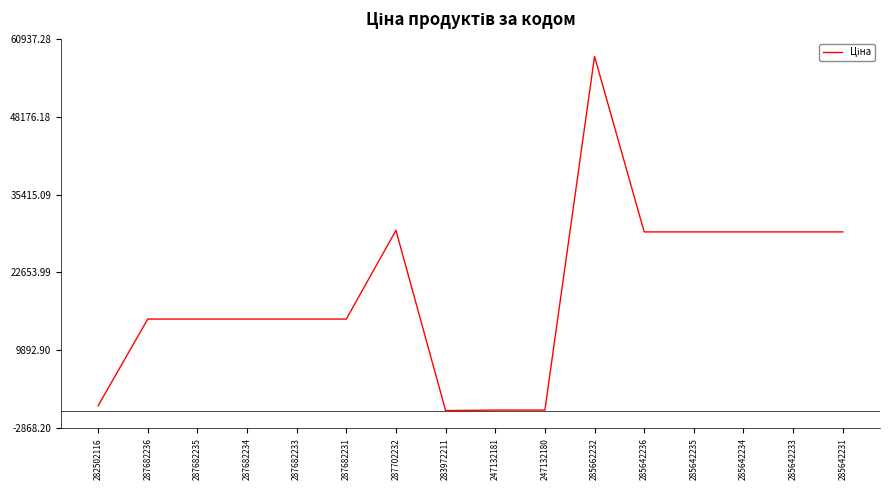

The chart shows a value of 49777.1 at 285642231. True or false?

False